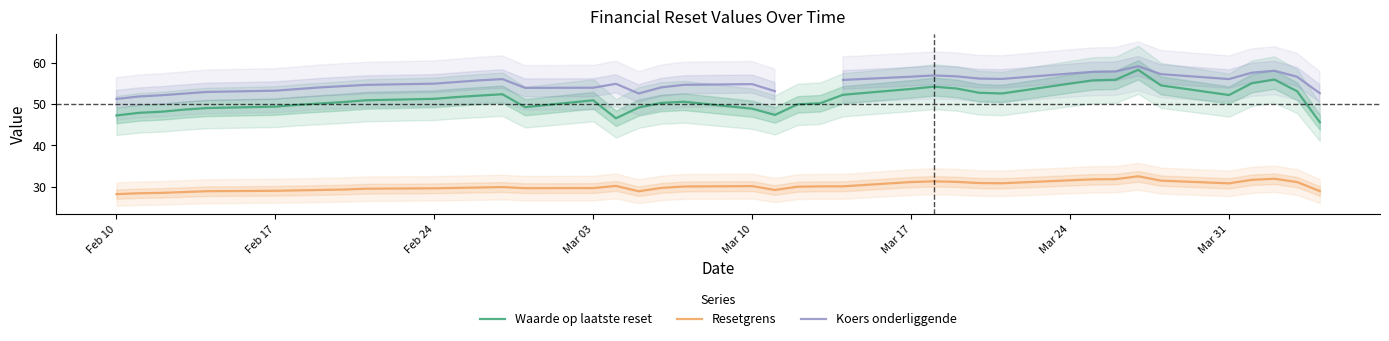

True or false: Waarde op laatste reset and Resetgrens intersect in this chart.

False